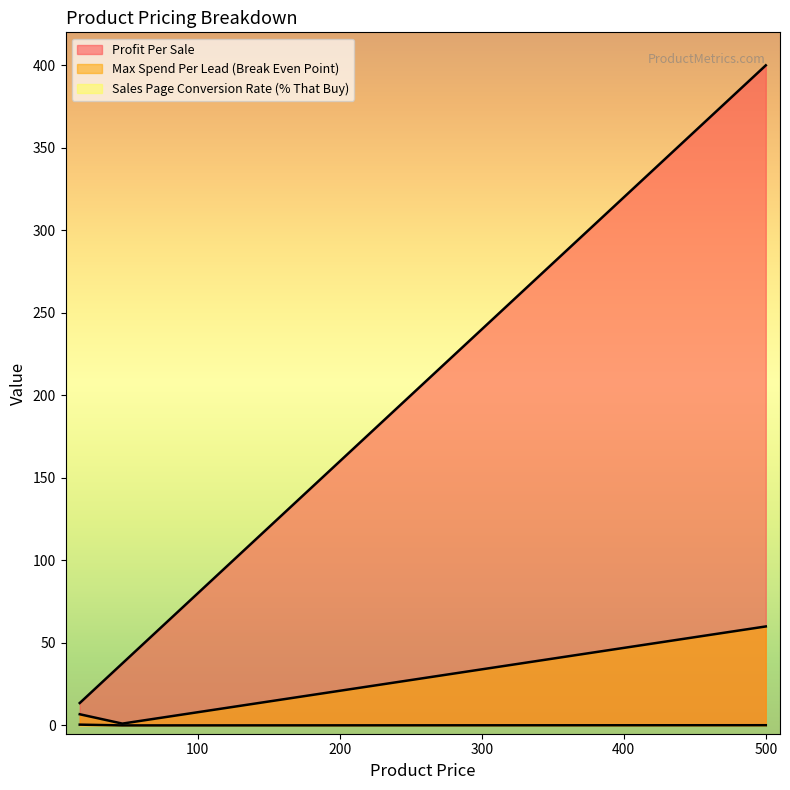

At which category is the sum across all series the highest?

500